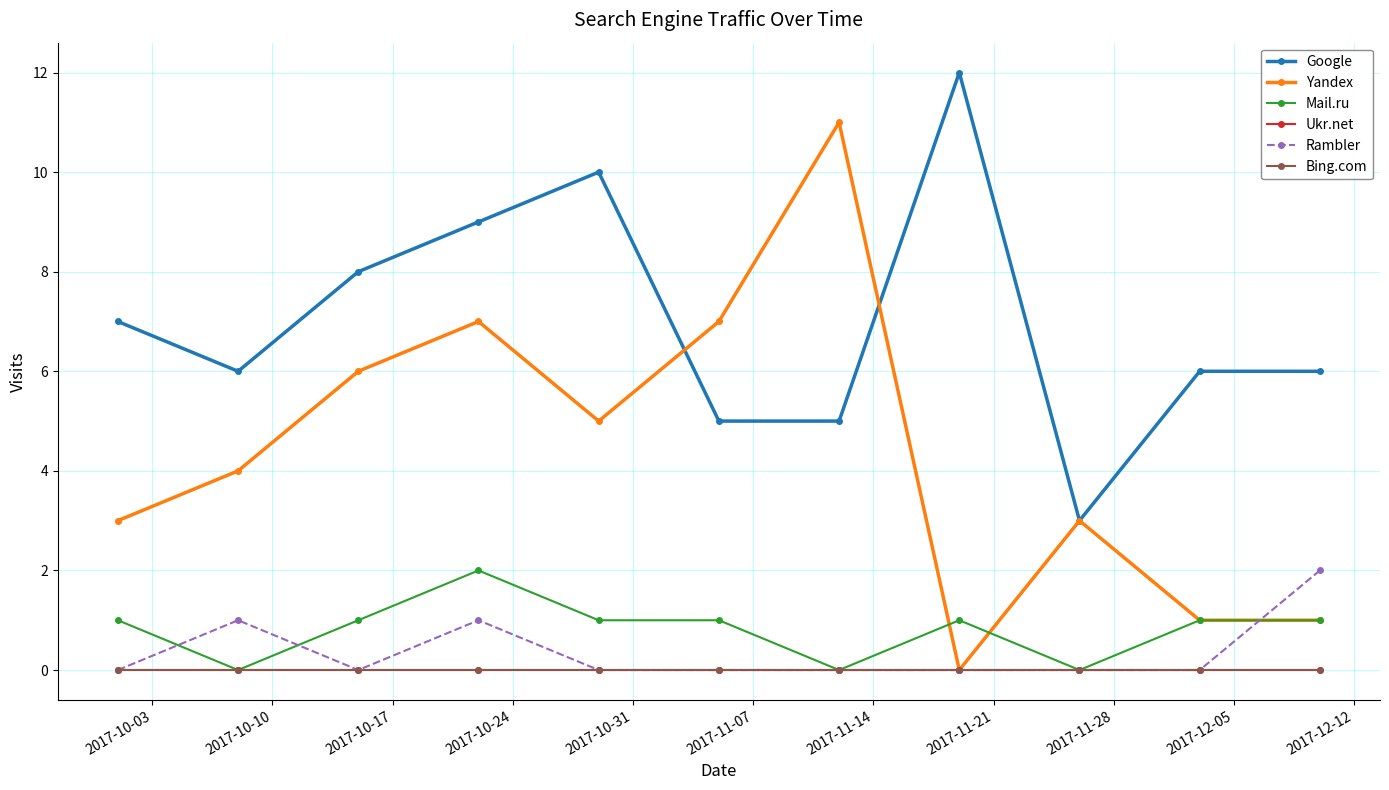

True or false: Ukr.net and Rambler cross at least once.

False